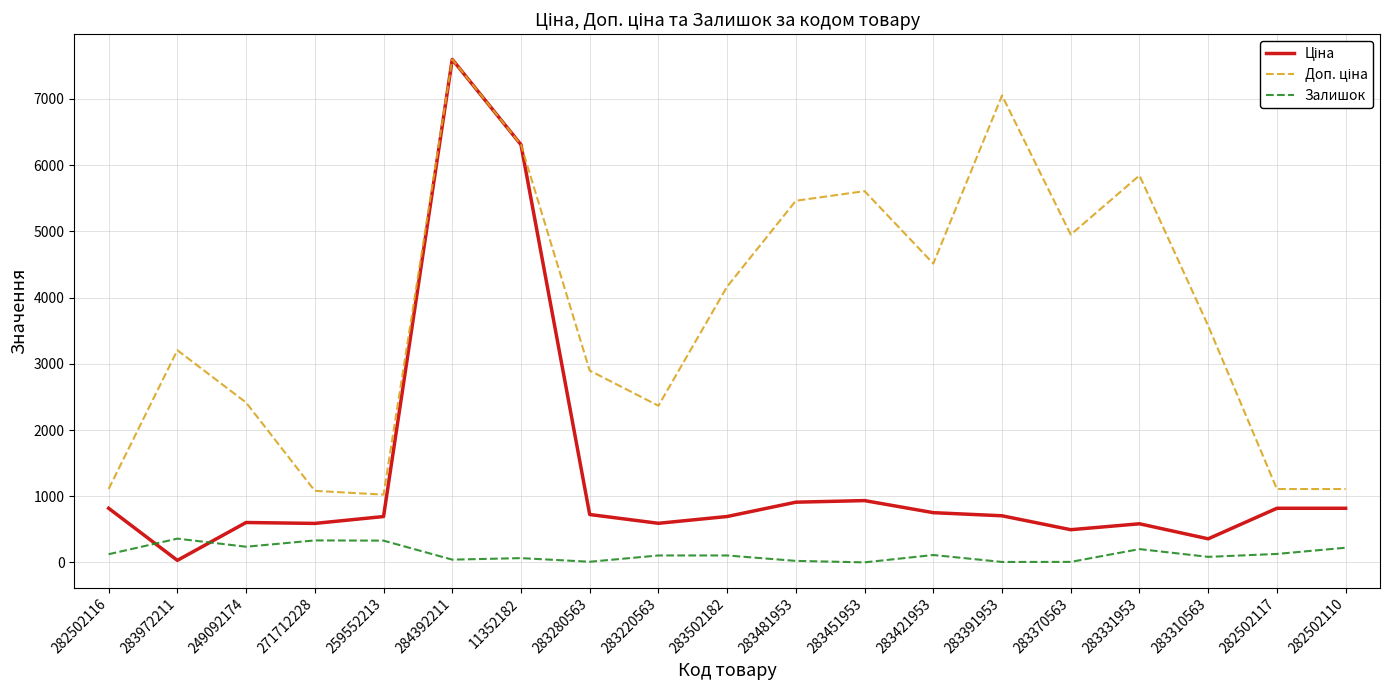

The Залишок series shows 8.0 at 283391953. True or false?

True